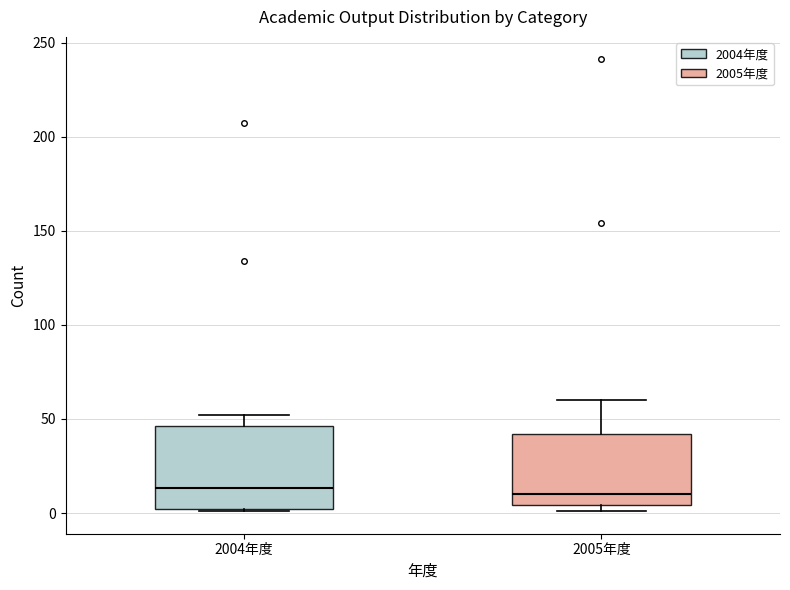

Where is the lower edge of the box for 2005年度 on the y-axis? The values are not printed on the chart, so give them approximately, as read against the axis.

5